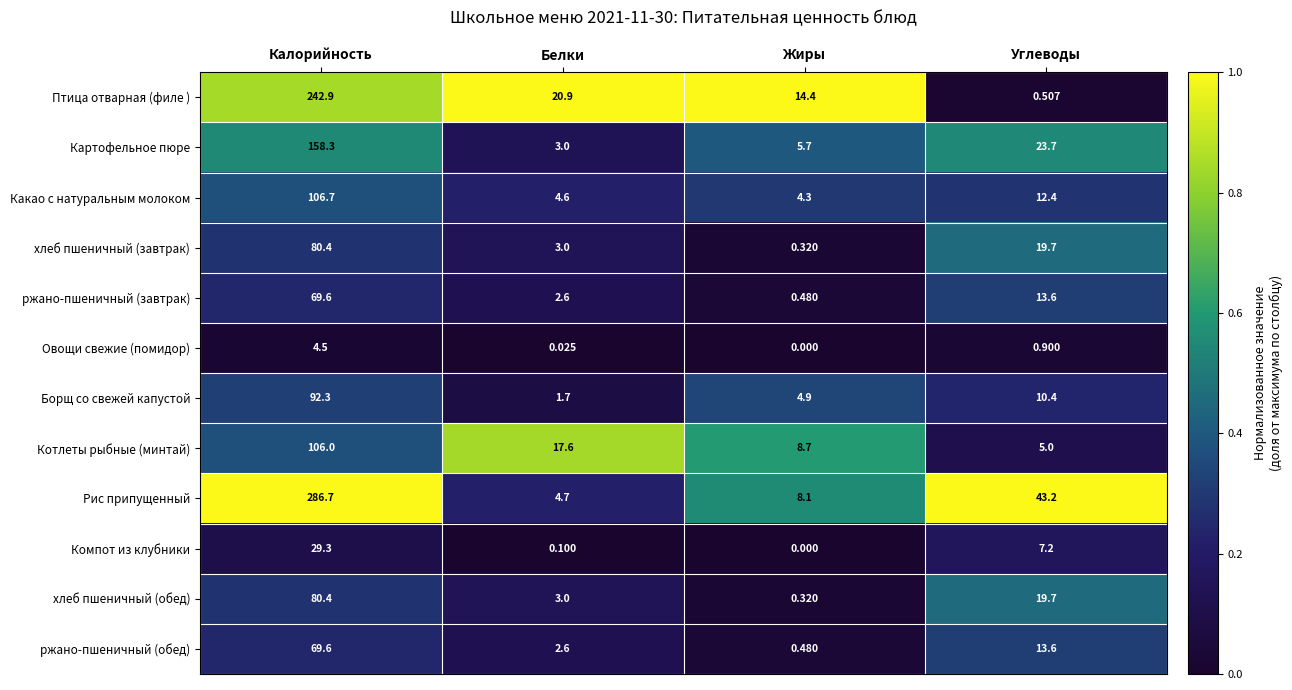

Which series has the largest total across all categories?

Рис припущенный